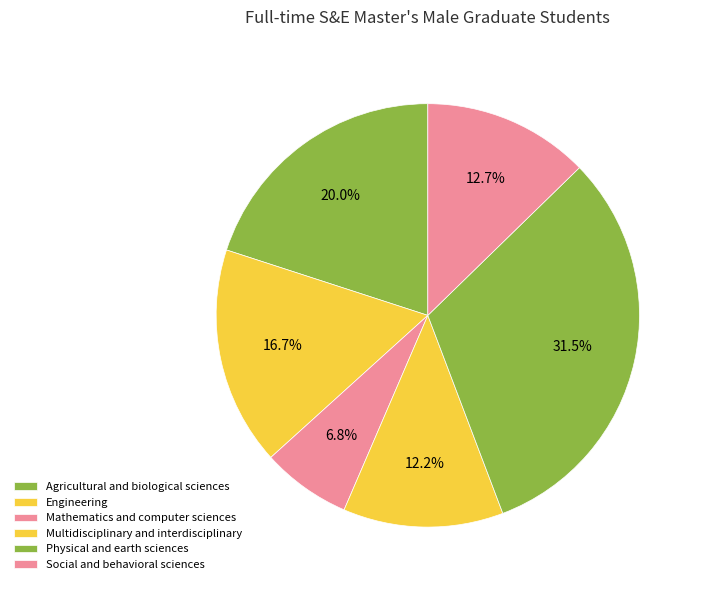

Is there a majority slice in this chart?

No